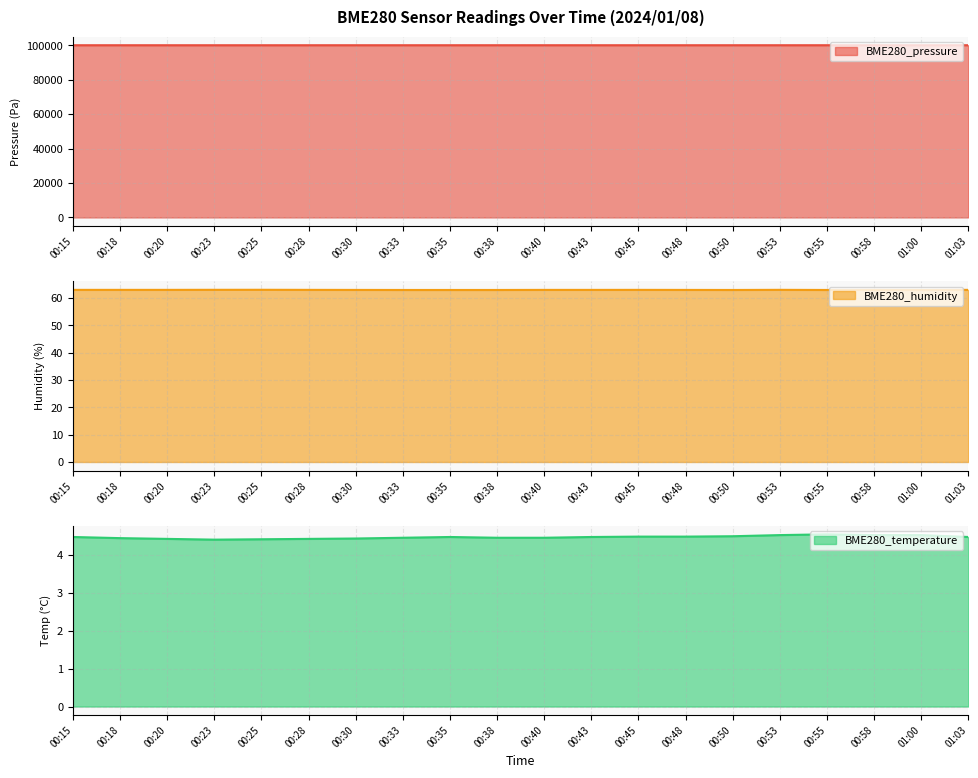

Reading left to right, list all the values displayed in this chart.

BME280_pressure: 00:15=100022.5	00:18=100025.7	00:20=100022.7	00:23=100022.1	00:25=100018.9	00:28=100023.6	00:30=100026.0	00:33=100025.4	00:35=100025.6	00:38=100026.7	00:40=100027.6	00:43=100026.4	00:45=100024.1	00:48=100025.5	00:50=100025.6	00:53=100028.2	00:55=100025.1	00:58=100027.1	01:00=100025.2	01:03=100026.0
BME280_humidity: 00:15=63.0	00:18=63.0	00:20=63.0	00:23=63.0	00:25=63.0	00:28=63.0	00:30=63.0	00:33=62.9	00:35=62.9	00:38=62.9	00:40=63.0	00:43=63.0	00:45=63.0	00:48=63.0	00:50=62.9	00:53=63.0	00:55=62.9	00:58=63.0	01:00=62.9	01:03=63.0
BME280_temperature: 00:15=4.5	00:18=4.4	00:20=4.4	00:23=4.4	00:25=4.4	00:28=4.4	00:30=4.4	00:33=4.5	00:35=4.5	00:38=4.5	00:40=4.5	00:43=4.5	00:45=4.5	00:48=4.5	00:50=4.5	00:53=4.5	00:55=4.5	00:58=4.5	01:00=4.5	01:03=4.5